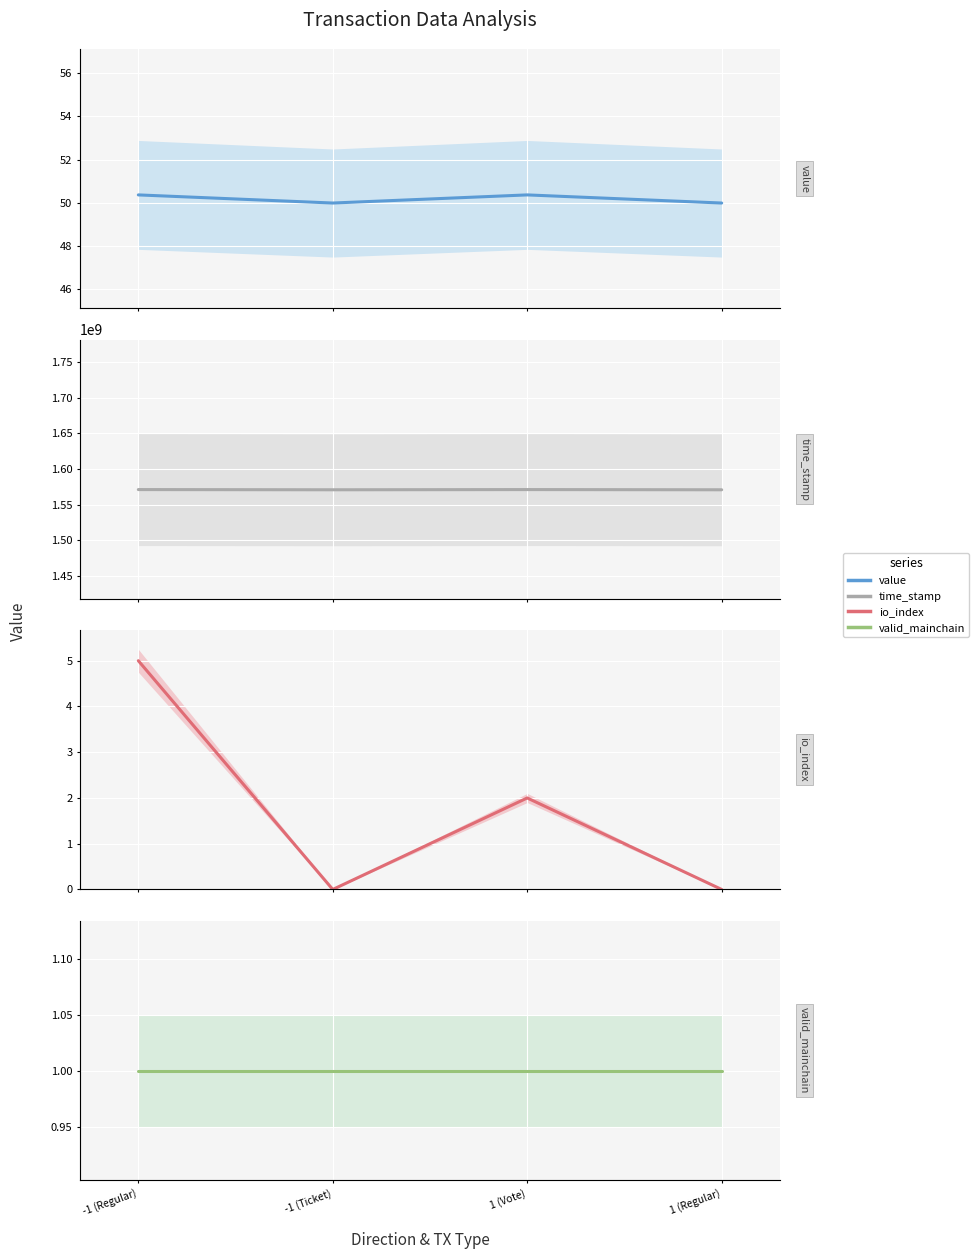

True or false: time_stamp has more than 0 points higher than both neighbors.

True